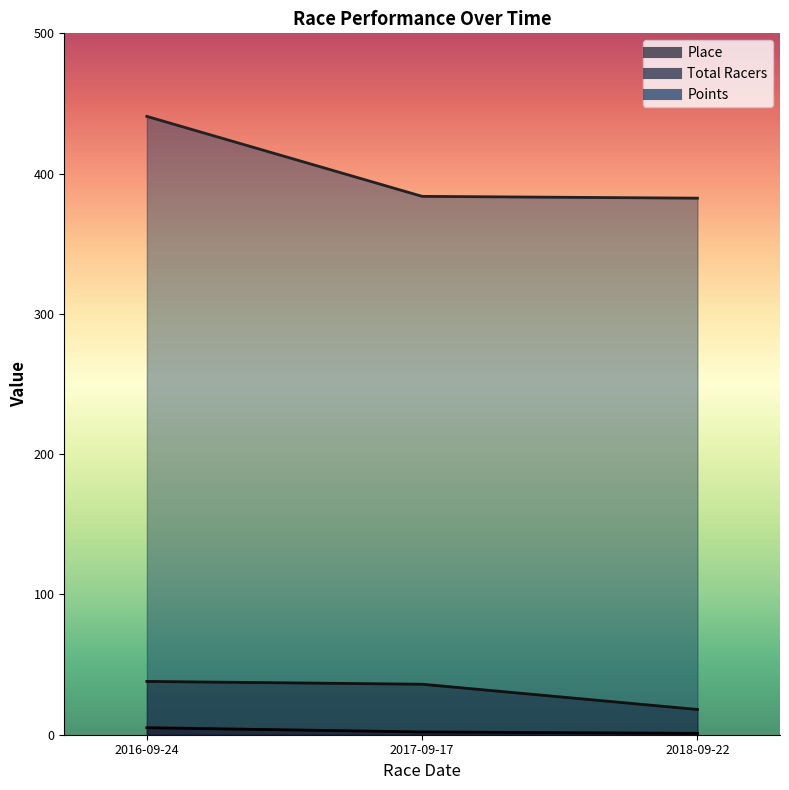

At which label does Place first exceed 2?

2016-09-24